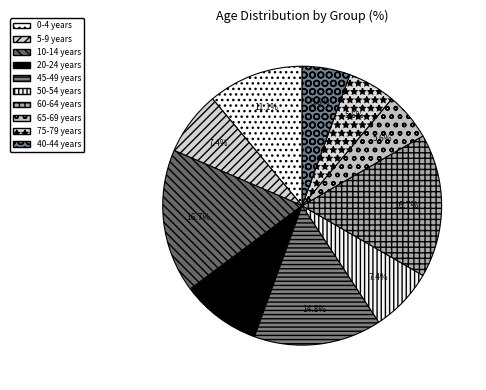

To the nearest percent, what is the average slice percentage?

10%